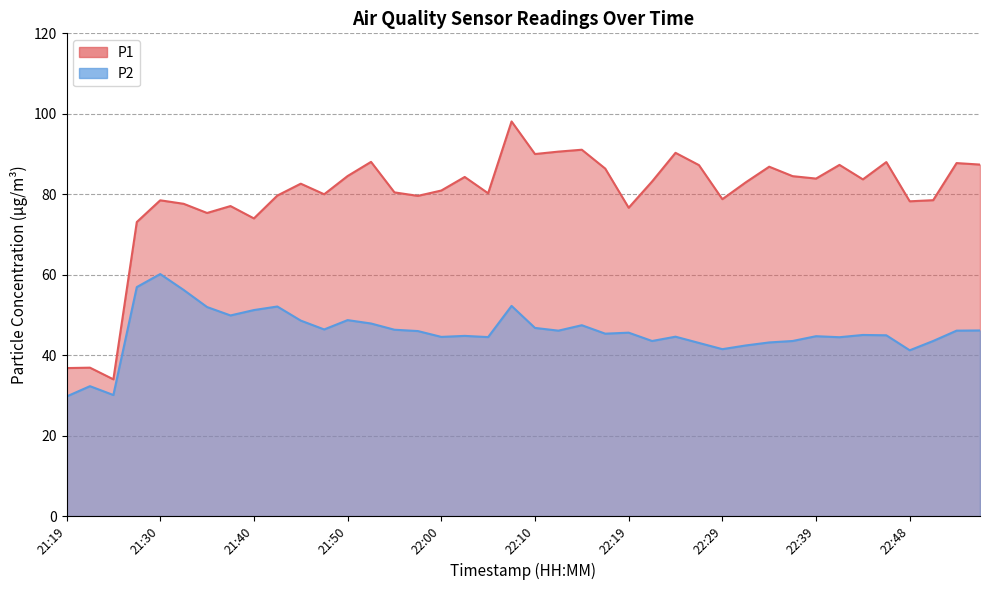

What is the sum of all P1 values?

3185.2